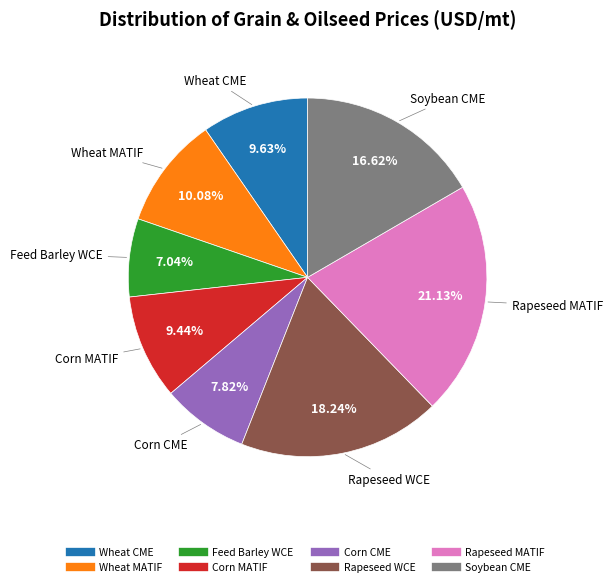

Does Wheat CME represent more than half of the total?

No